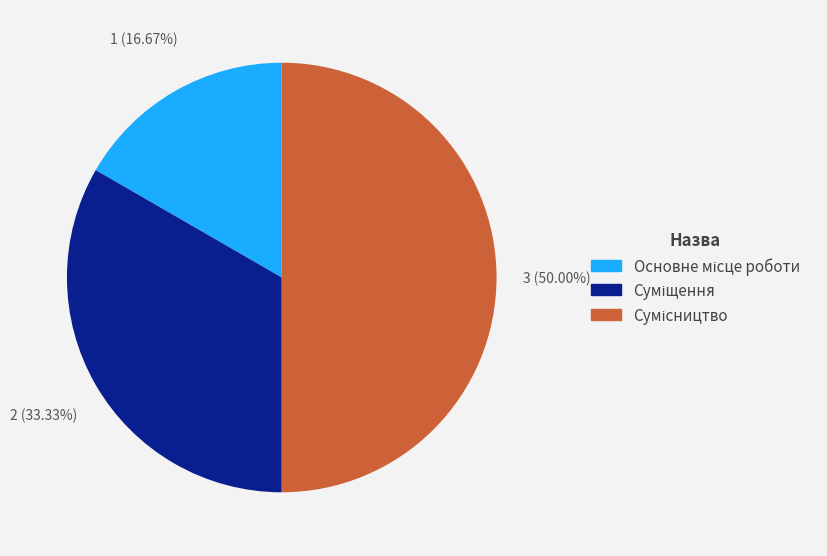

Combined, do Суміщення and Основне місце роботи account for over 50%?

No